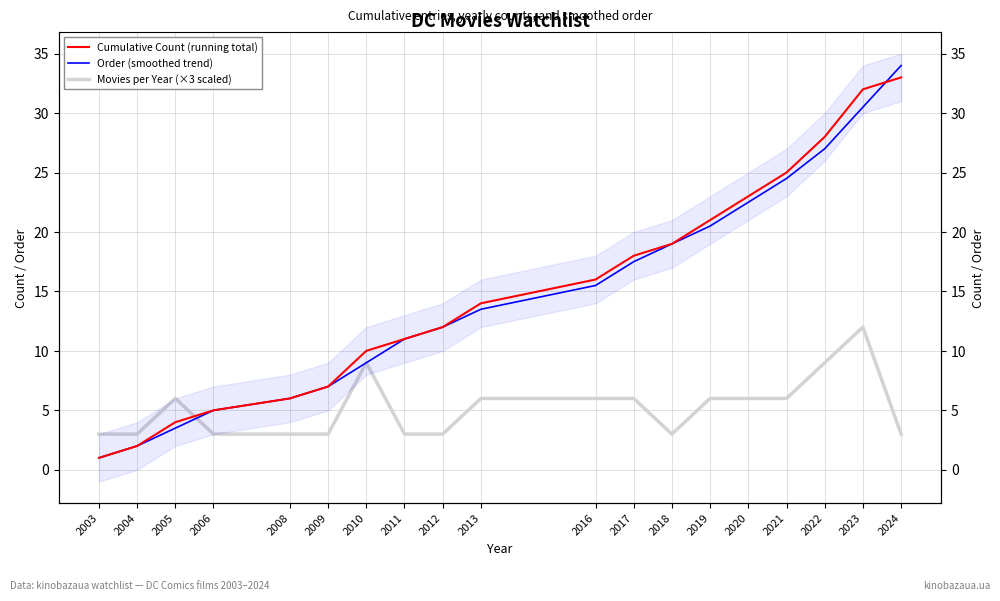

True or false: Movies per Year (×3 scaled) has more than 1 points higher than both neighbors.

True